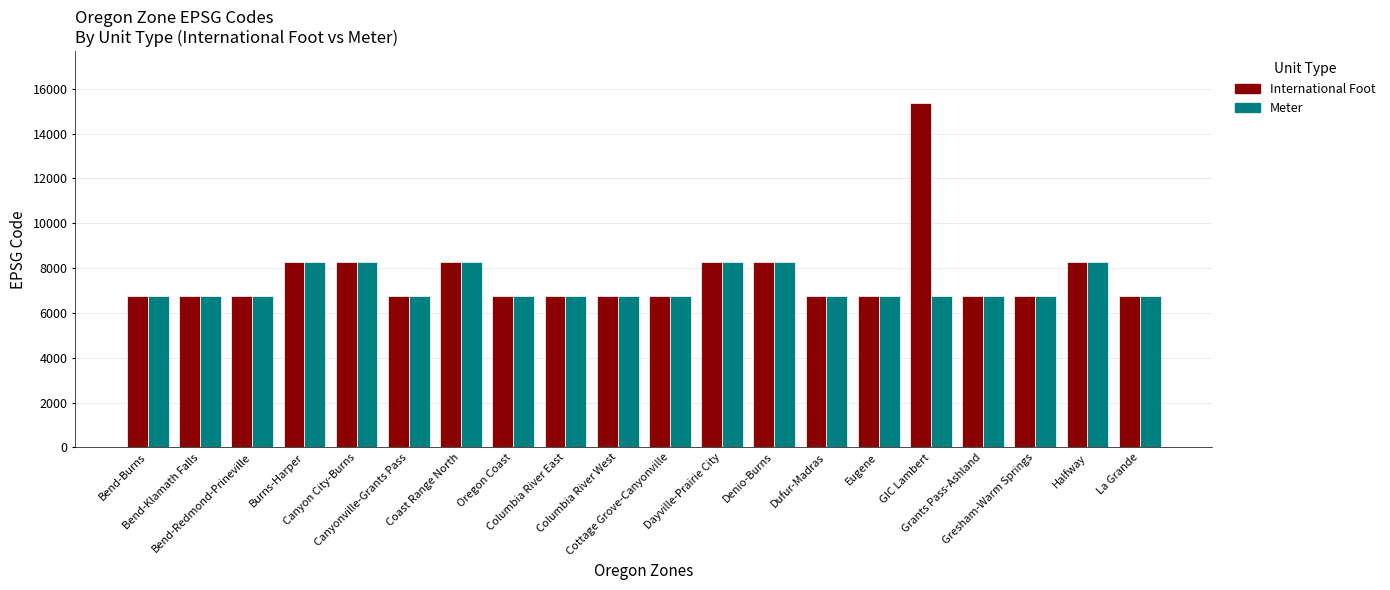

What is the maximum value shown in the chart?

15374